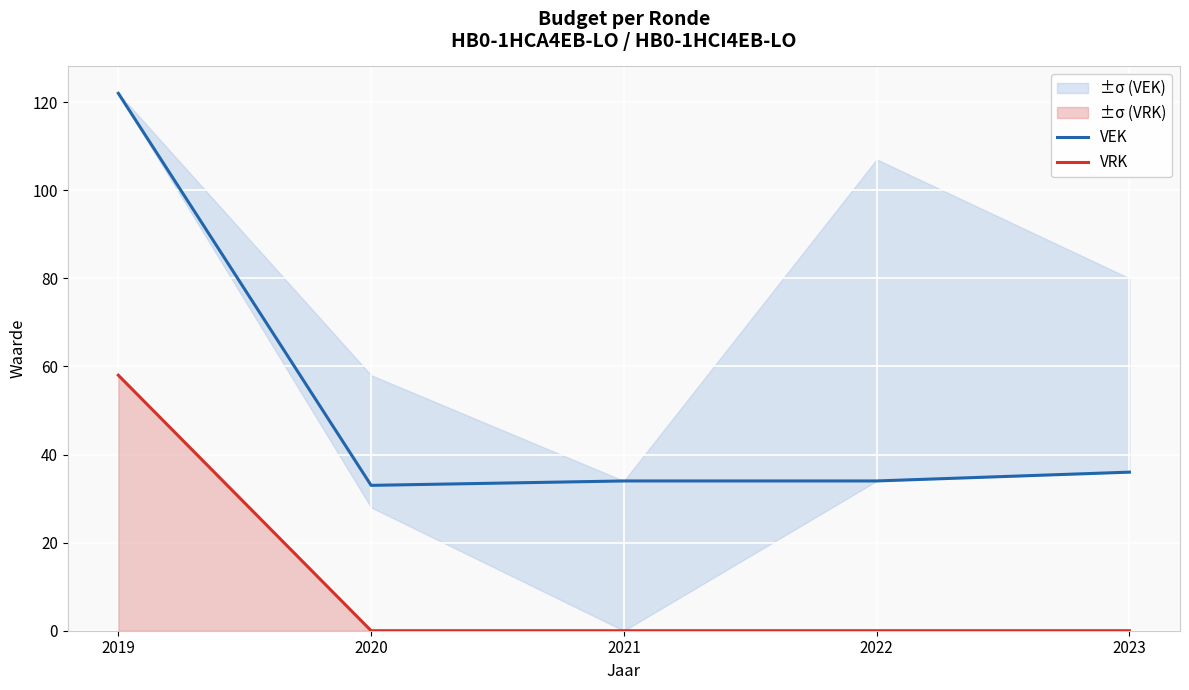

What is the total value across all series at 2021?

34